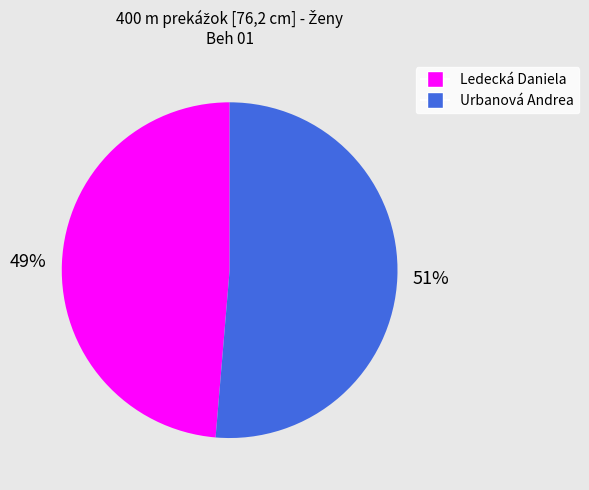

Between Urbanová Andrea and Ledecká Daniela, which is larger?

Urbanová Andrea